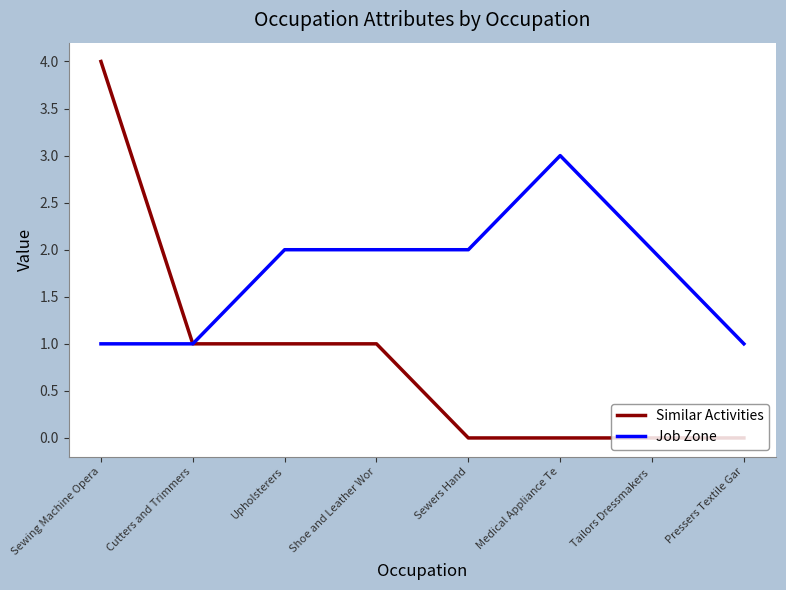

Rank the series at Upholsterers from lowest to highest value.

Similar Activities, Job Zone